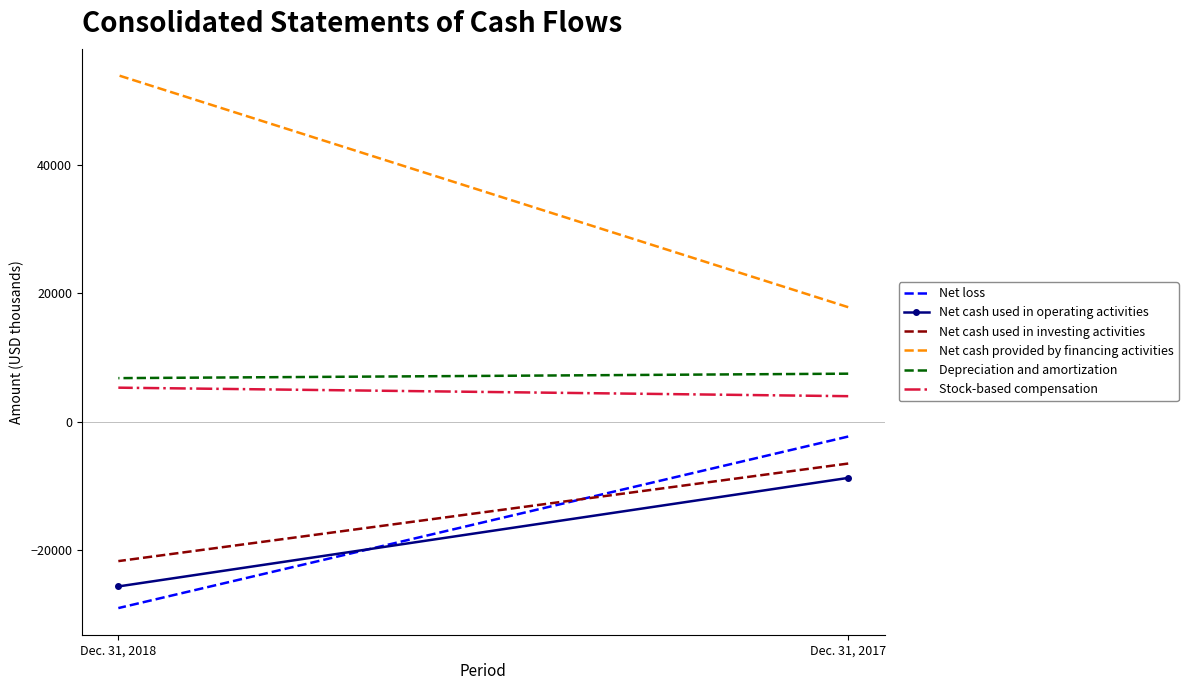

Reading left to right, what are all the values shown in this chart?

Net loss: -2294	-28975
Net cash used in operating activities: -8729	-25608
Net cash used in investing activities: -6495	-21669
Net cash provided by financing activities: 17821	53885
Depreciation and amortization: 7481	6789
Stock-based compensation: 3981	5304